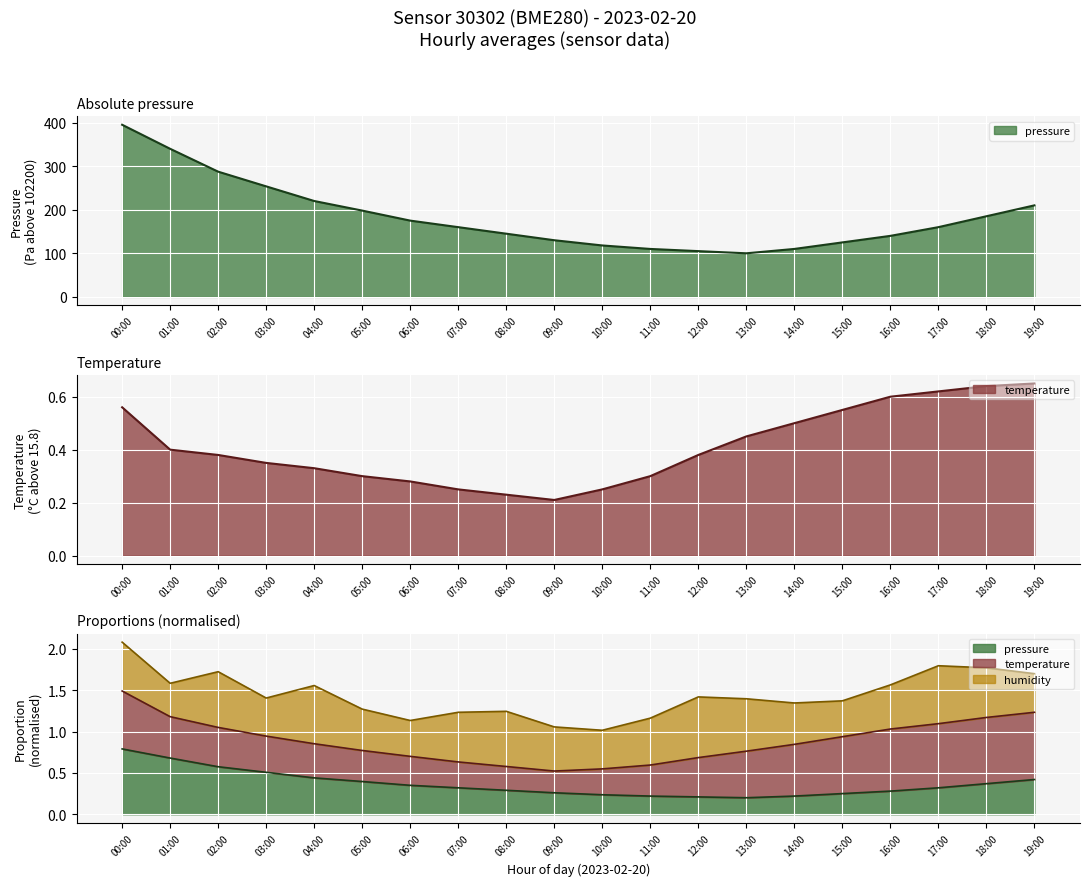

The pressure series shows 105.3 at 18:00. True or false?

False